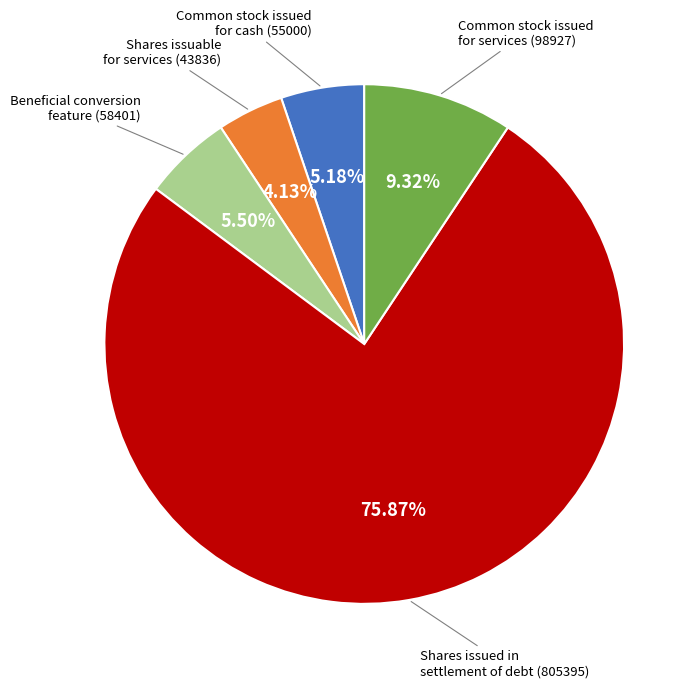

Is there any slice that represents more than half of the pie?

Yes